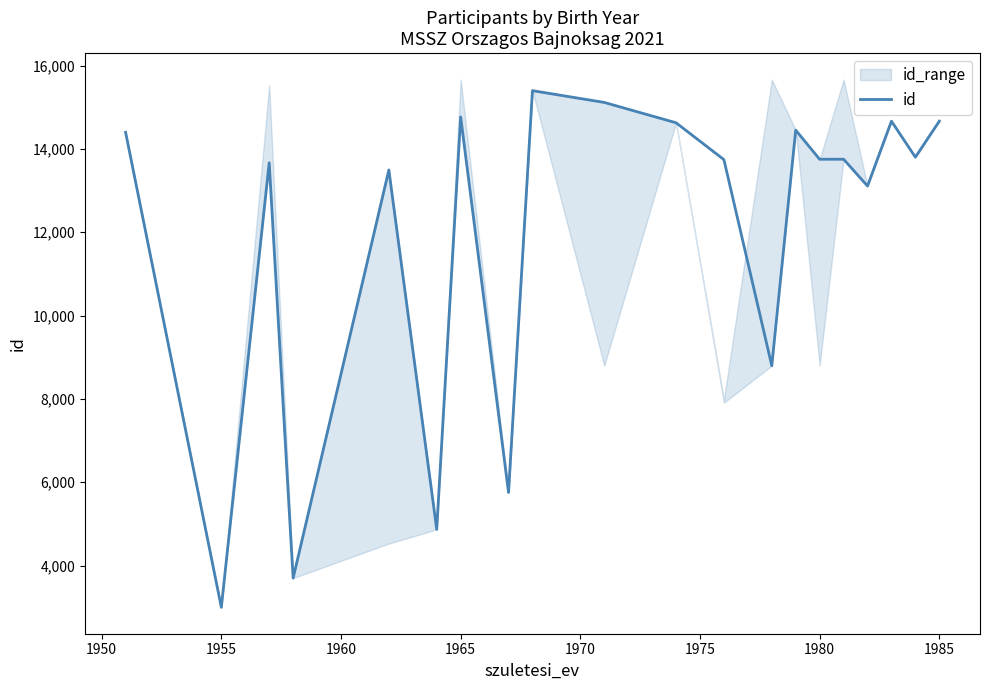

Which category has the lowest value in the id series?

1955